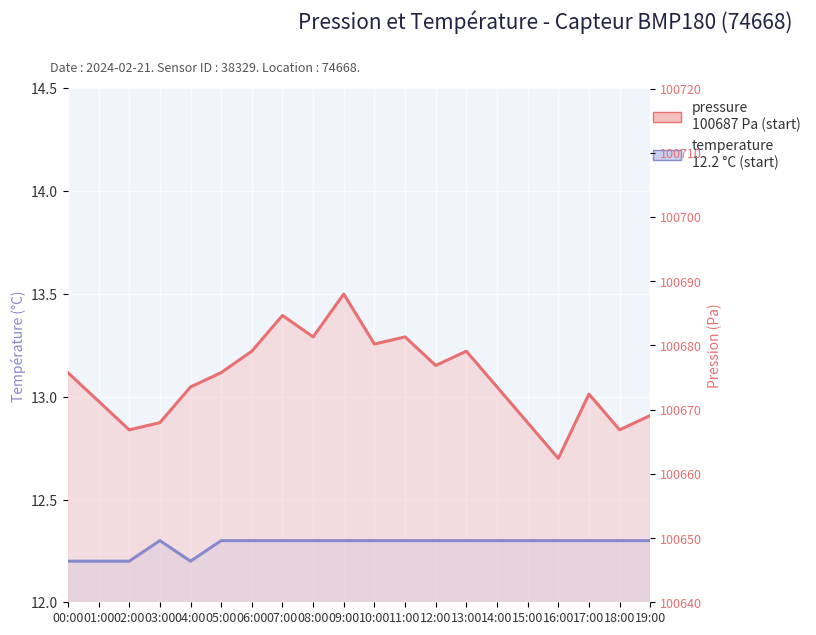

What are all the series names shown in the legend?

temperature, pressure